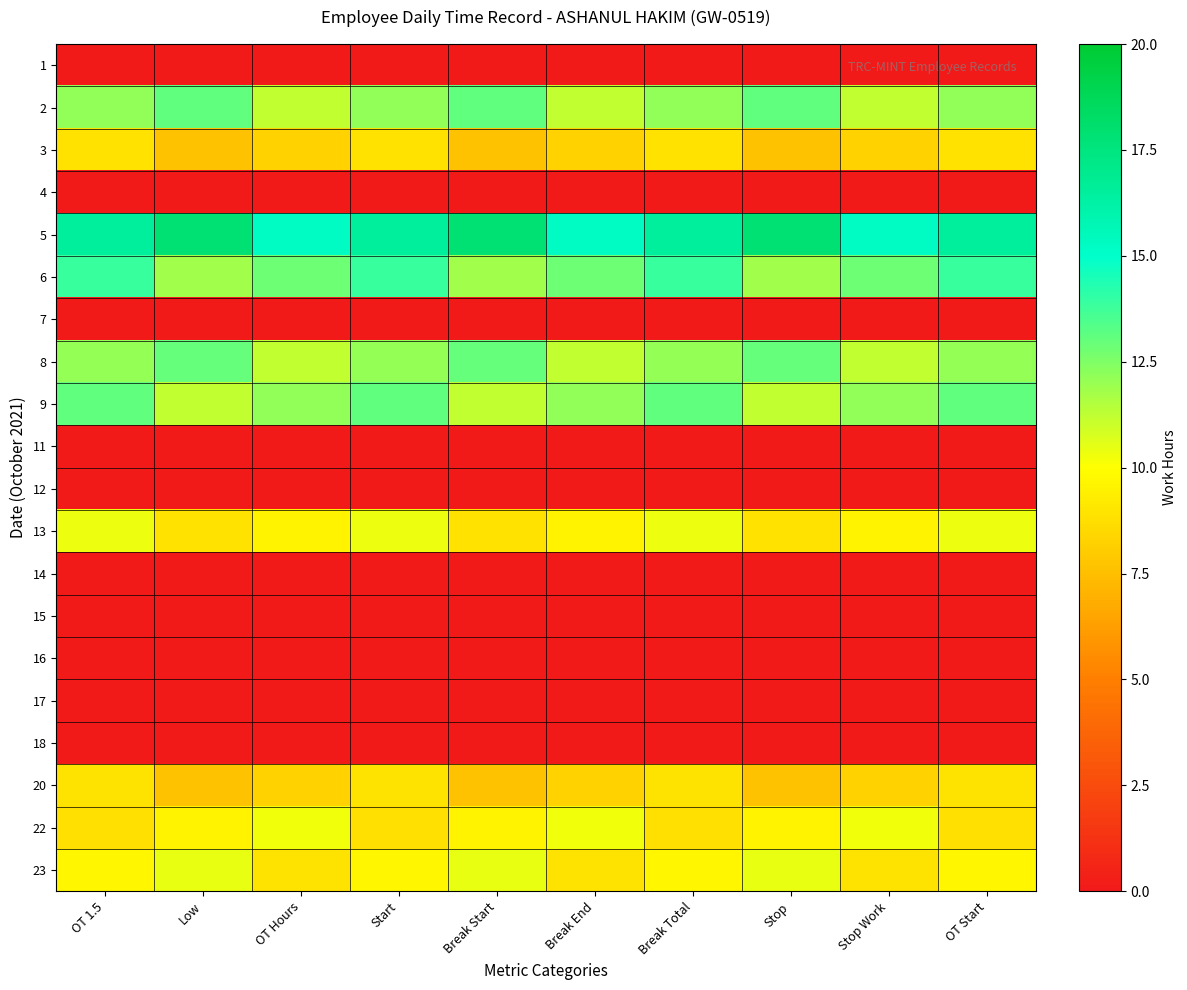

Which series changed the most between Break Start and Break Total?

6